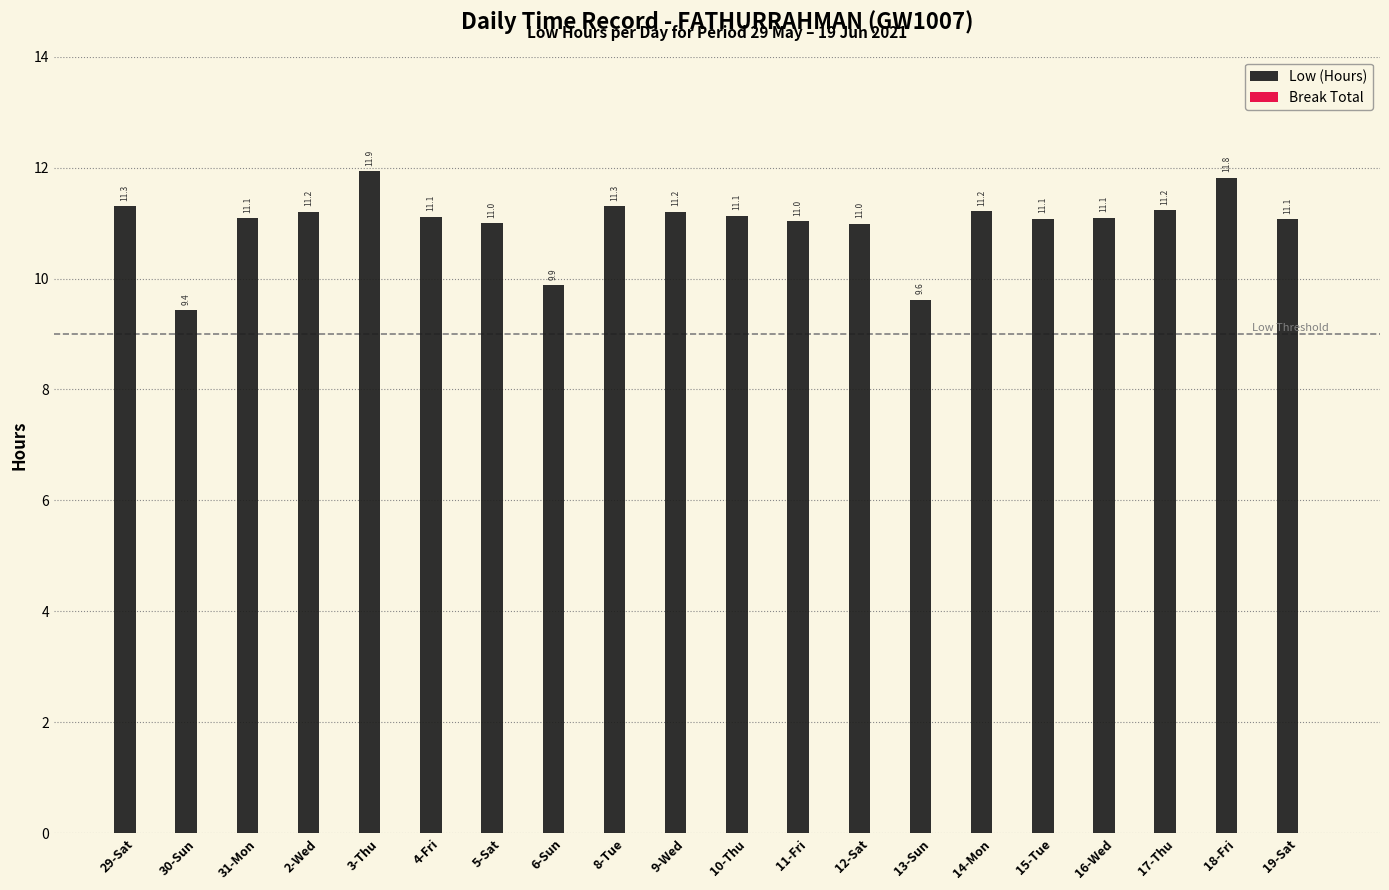

Count the number of categories in the chart.

20